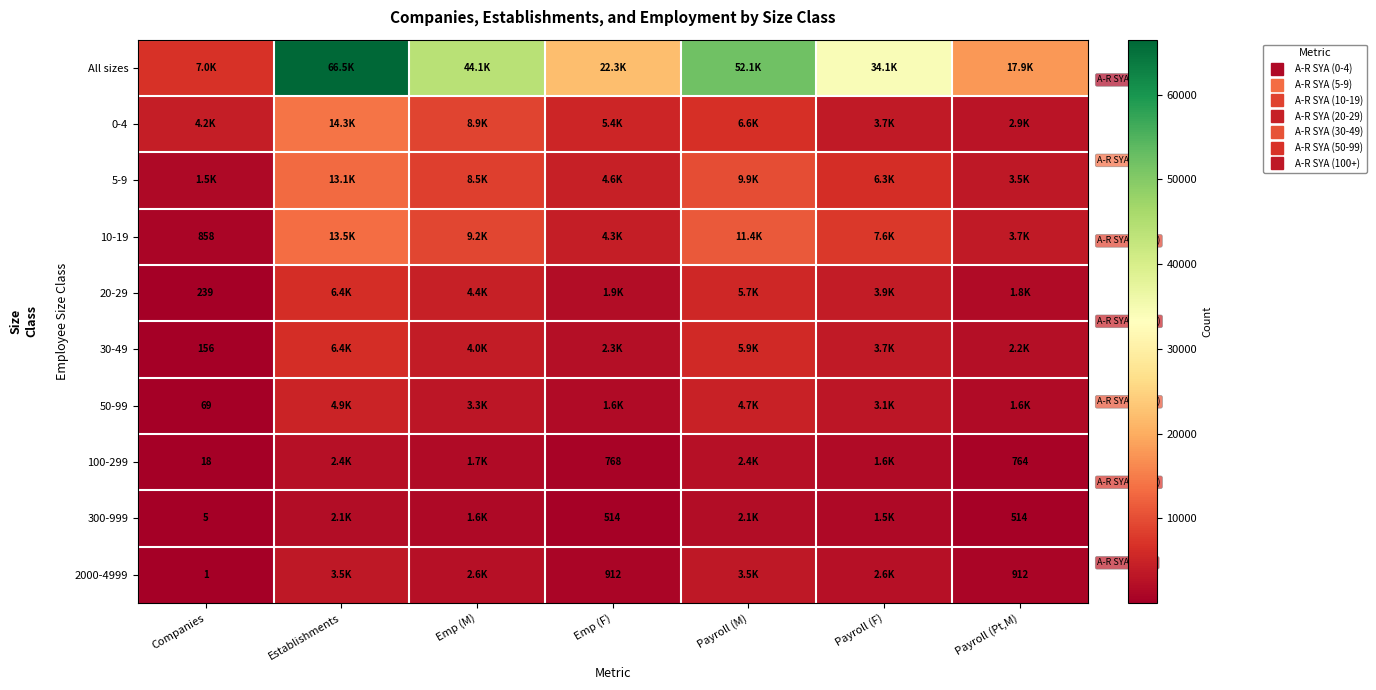

The 0-4 series shows 10128 at Payroll (M). True or false?

False